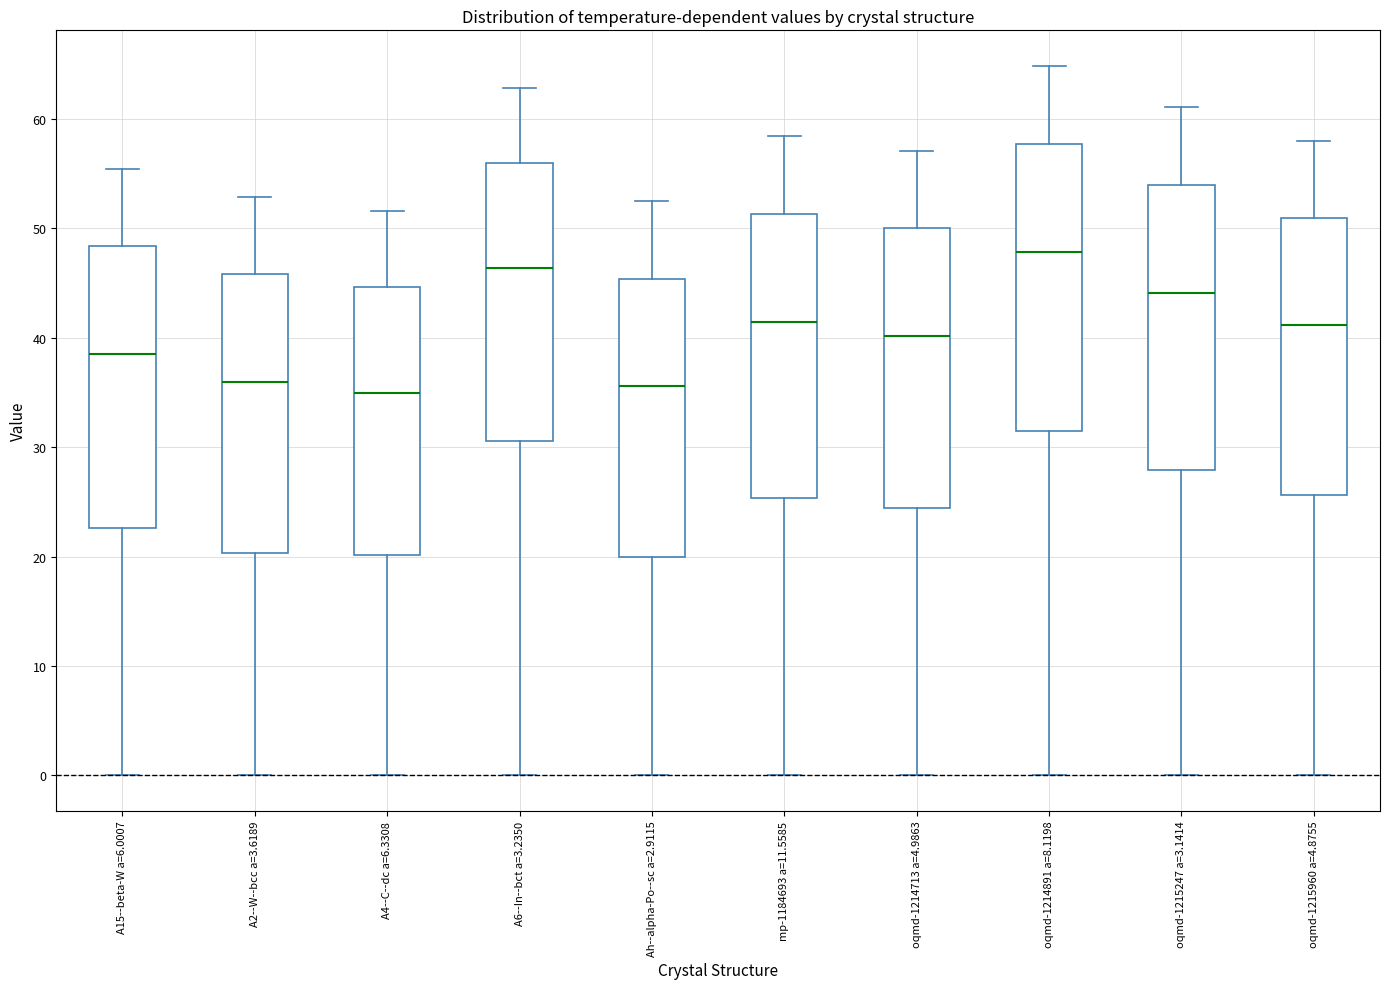

Where is the lower edge of the box for A15--beta-W a=6.0007 on the y-axis? The values are not printed on the chart, so give them approximately, as read against the axis.

23